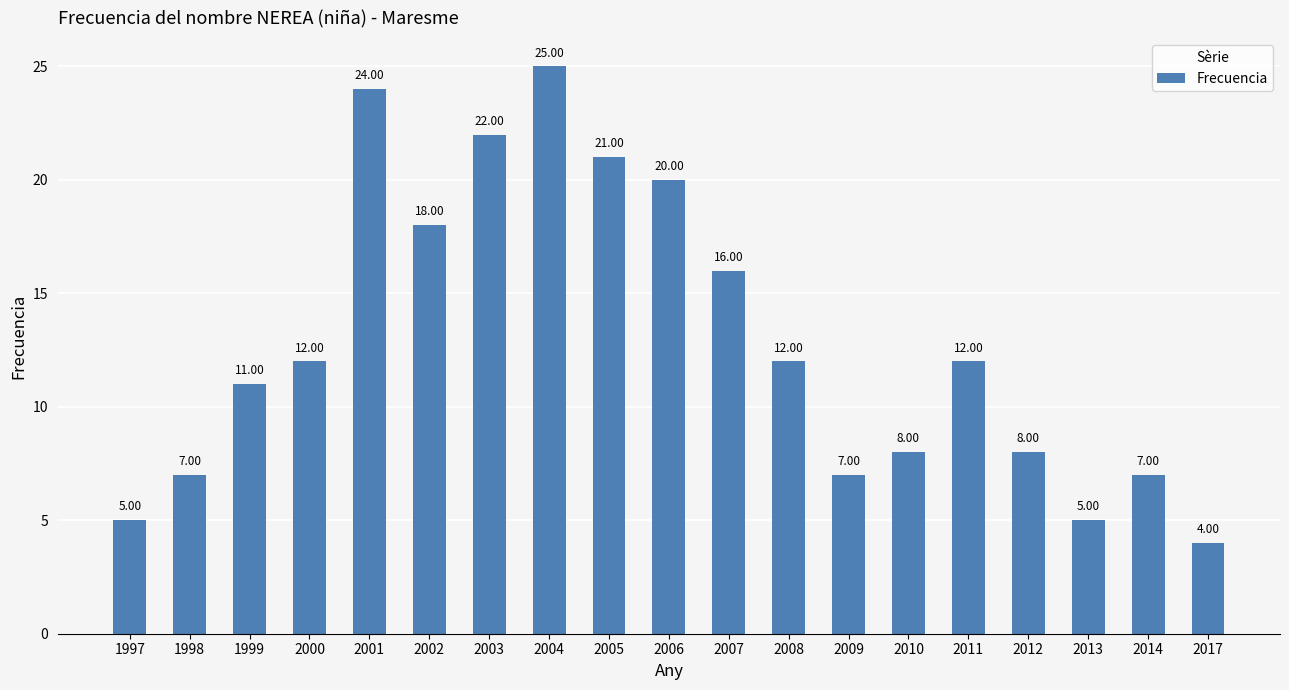

Which category has the highest value across all series?

2004